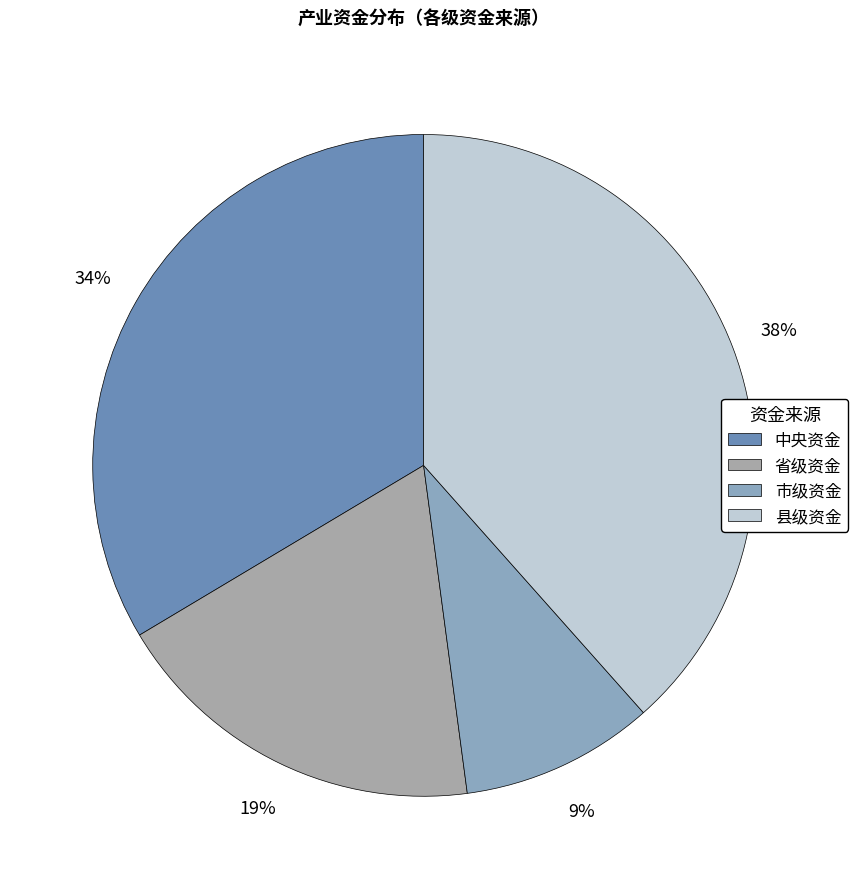

To the nearest percent, what percentage of the pie is 县级资金?

38%